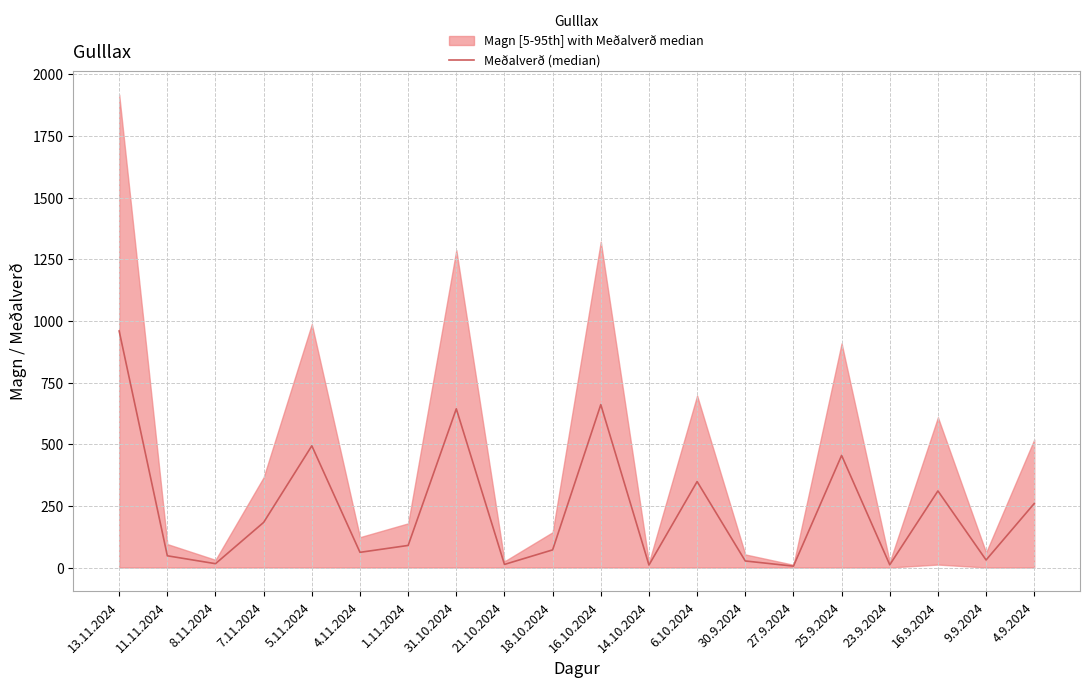

What is the label of the 8th point from the right?

6.10.2024